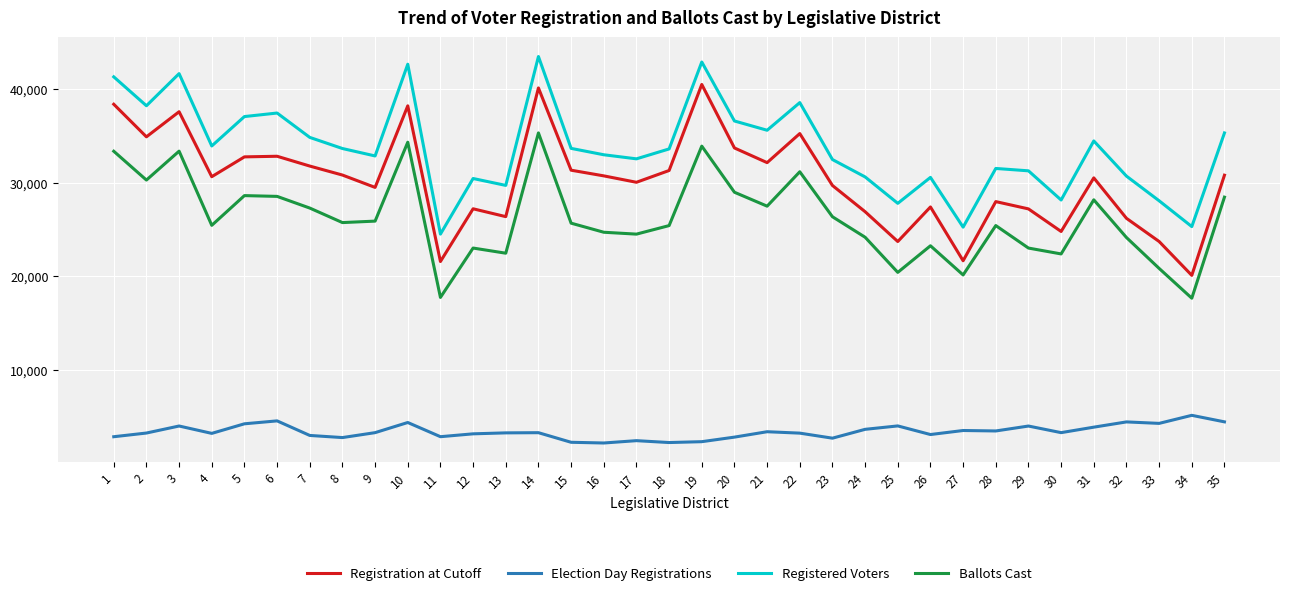

What is the difference between the highest and lowest values at 16?

30710